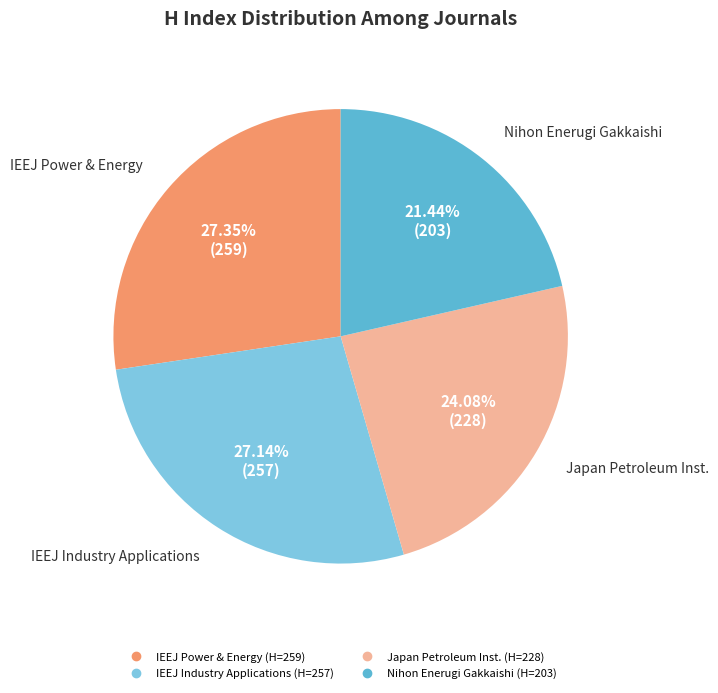

Is there any slice that represents more than half of the pie?

No